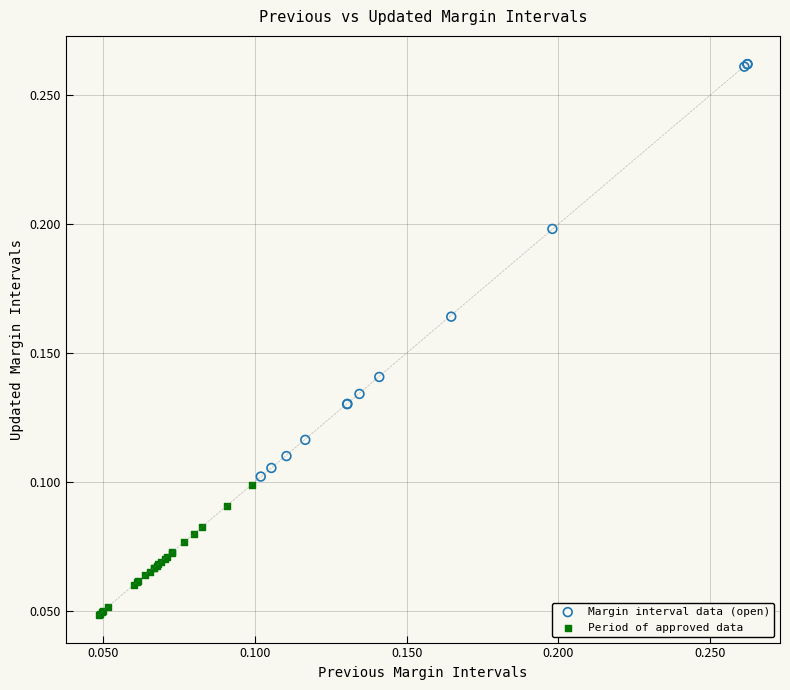

Which series contains the lowest Y value?

Period of approved data